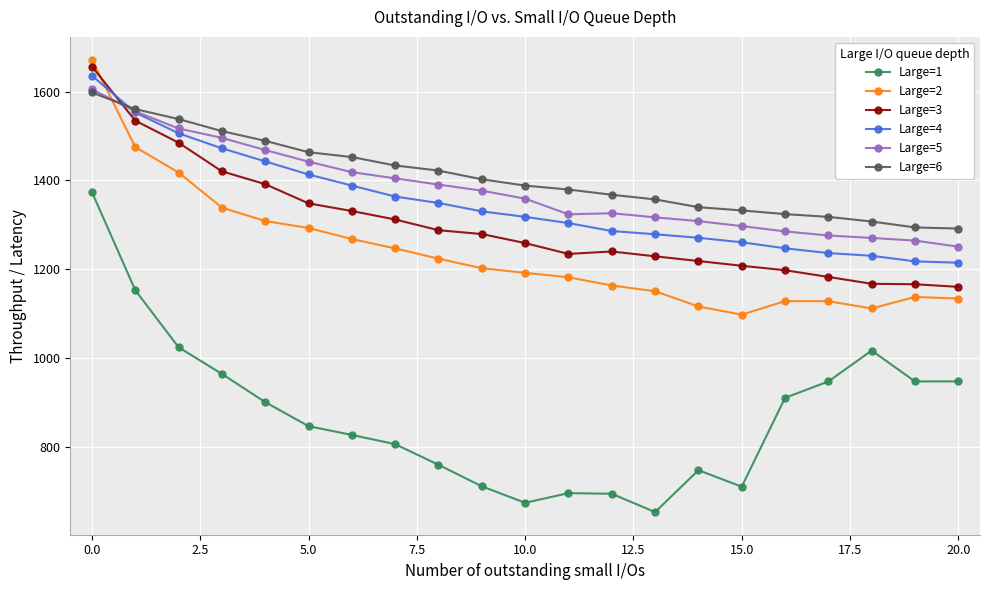

True or false: Large=5 and Large=2 intersect in this chart.

True